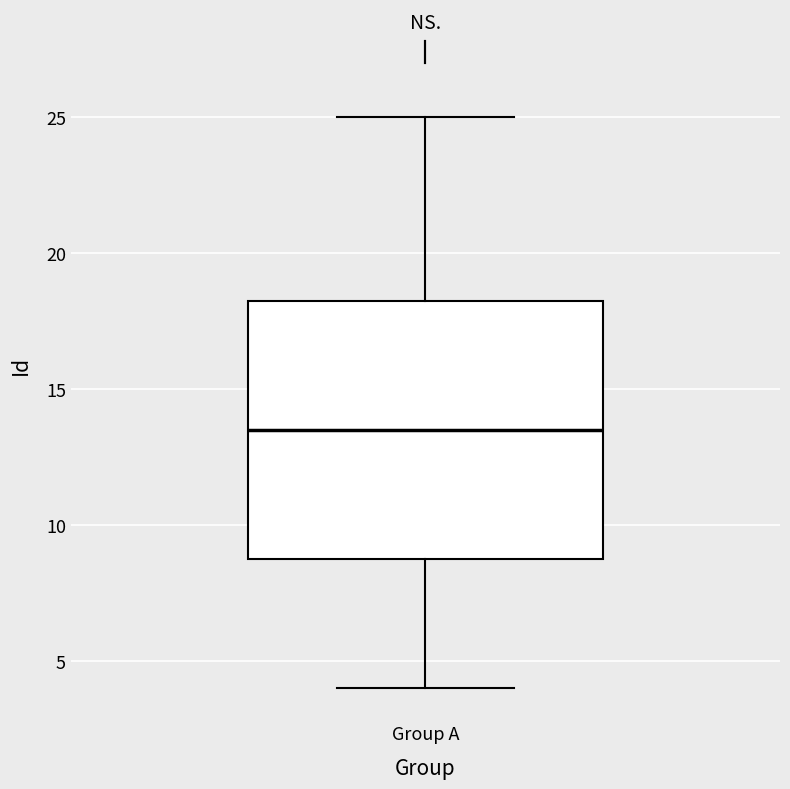

Transcribe this box plot: give where the median line is, the range the box spans, and where the two whiskers end, as read against the y-axis. The values are not printed on the chart, so give them approximately, as read against the axis.

median 13.5, box 9.0 to 18.5, whiskers 4.0 to 25.0